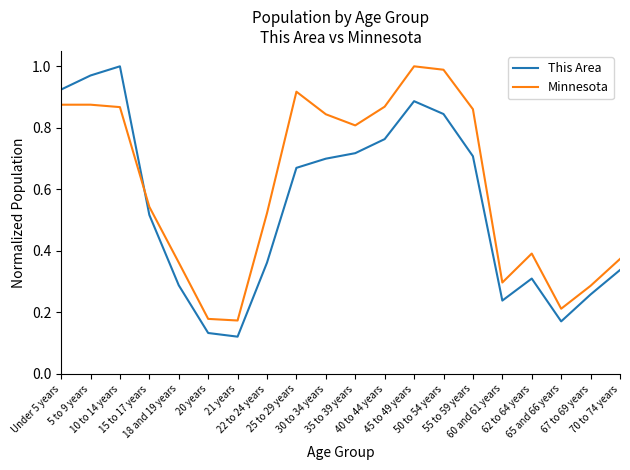

How many categories are shown in the chart?

20